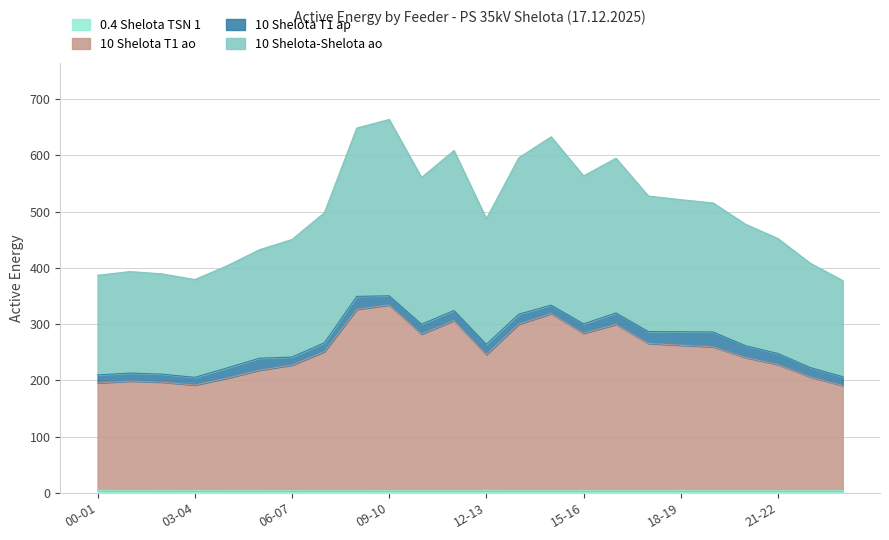

True or false: 0.4 Shelota TSN 1 and 10 Shelota-Shelota ao cross at least once.

False